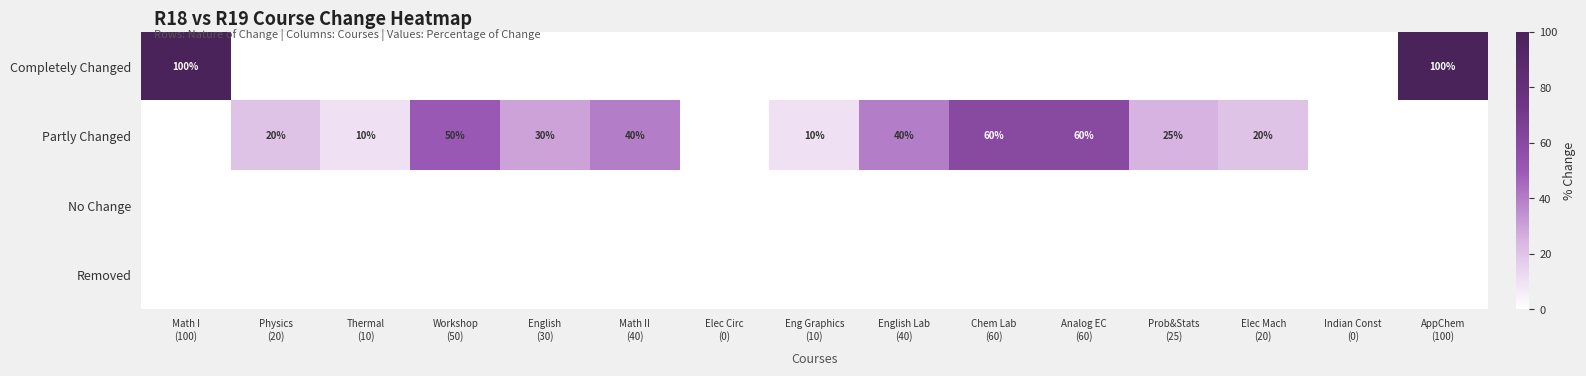

At which category is the sum across all series the highest?

Math I
(100)